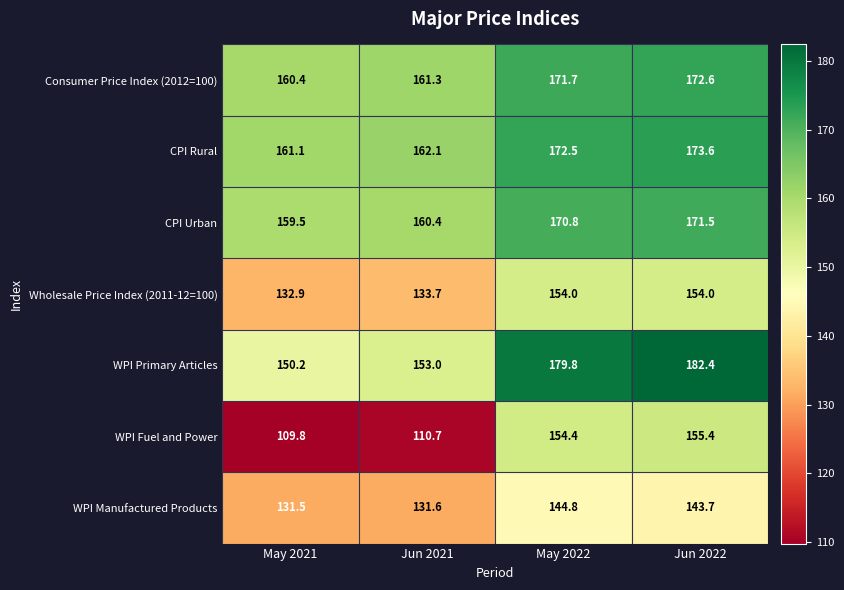

Which series has the largest range (max minus min)?

WPI Fuel and Power